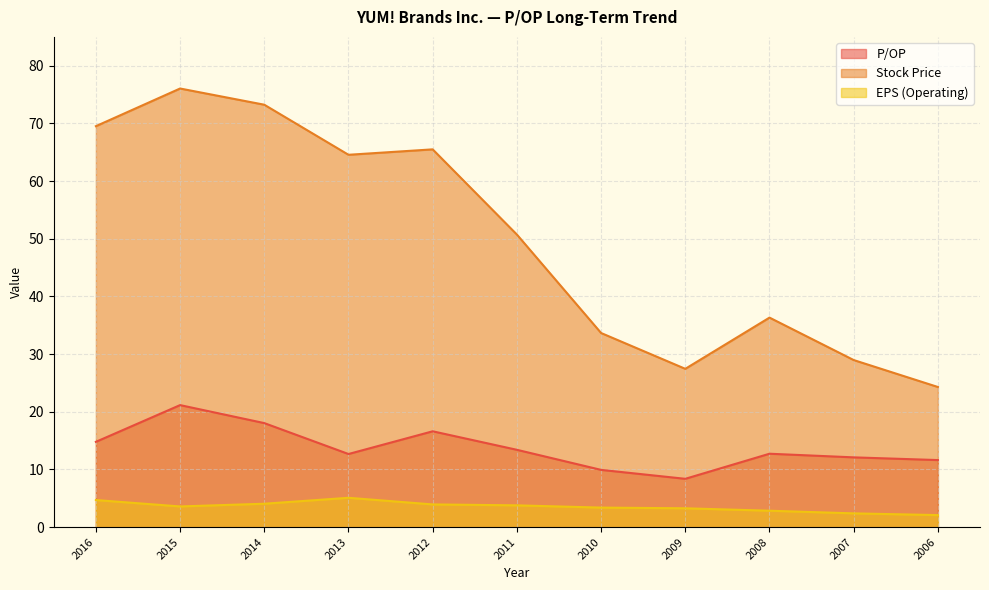

List the labels in order of P/OP value, smallest first.

2009, 2010, 2006, 2007, 2013, 2008, 2011, 2016, 2012, 2014, 2015